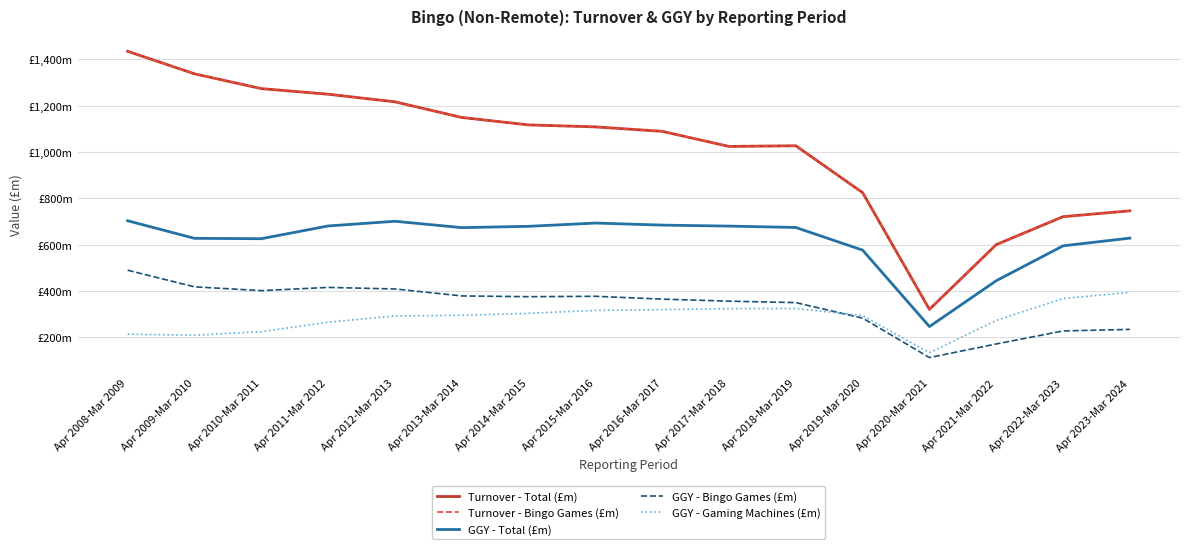

Does the chart display data point markers on the line(s)?

No